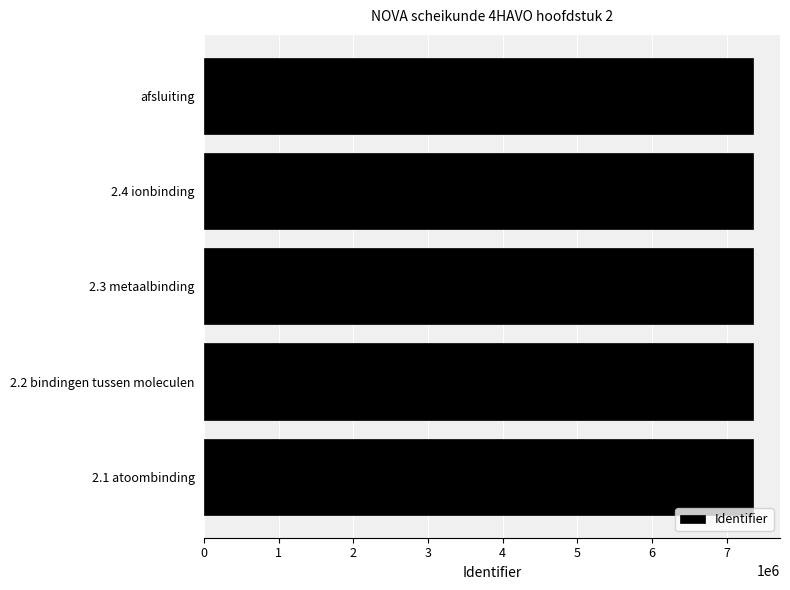

How many distinct data groups are displayed?

1